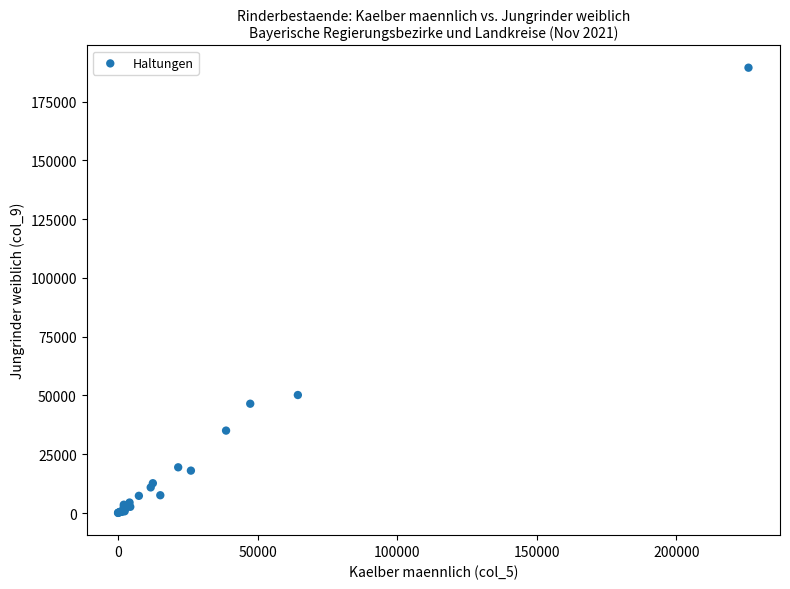

What Y value in the scatter plot is closest to 94712?

50178